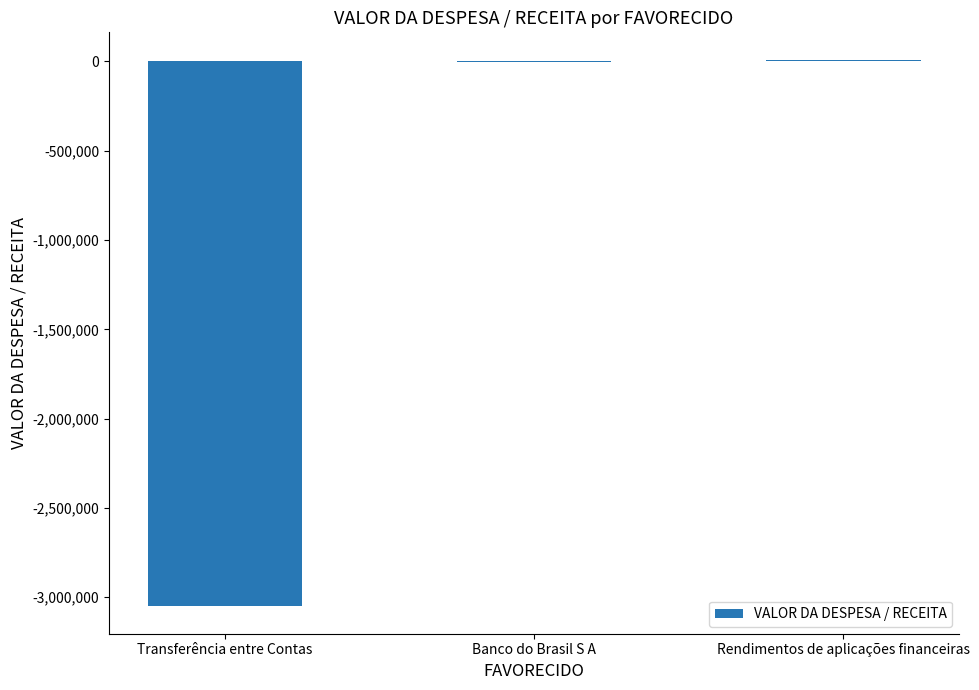

Does the chart contain stacked bars?

No